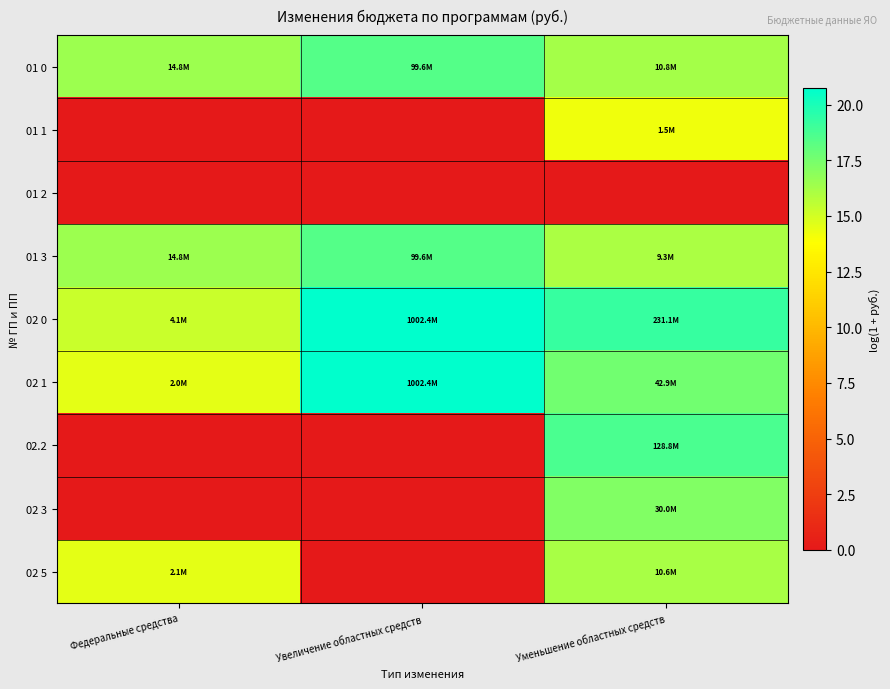

At how many categories does at least one series exceed 4?

3